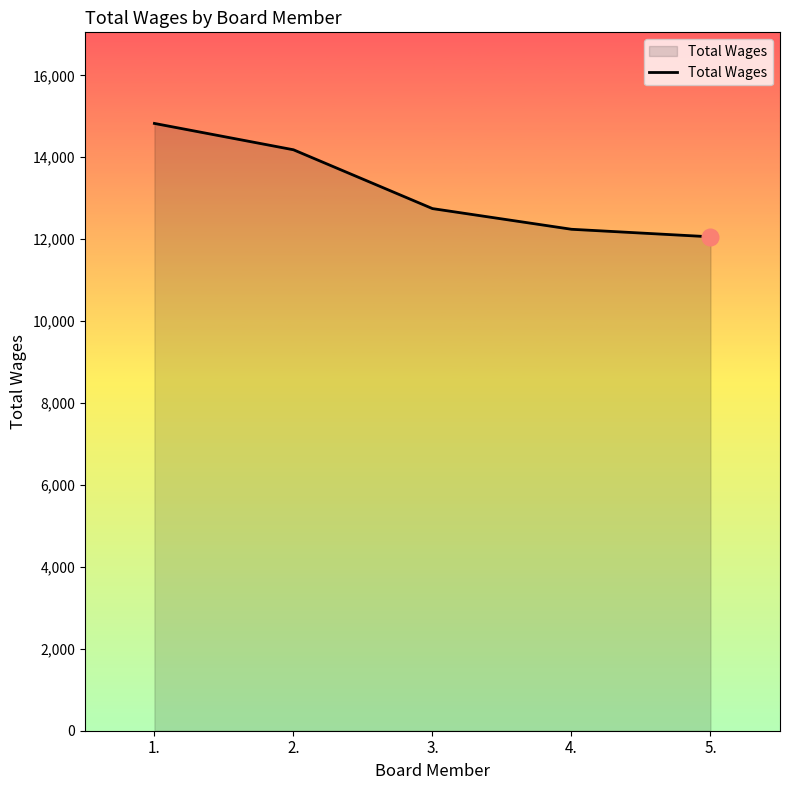

Is it true that the value at 3. is 21827?

False